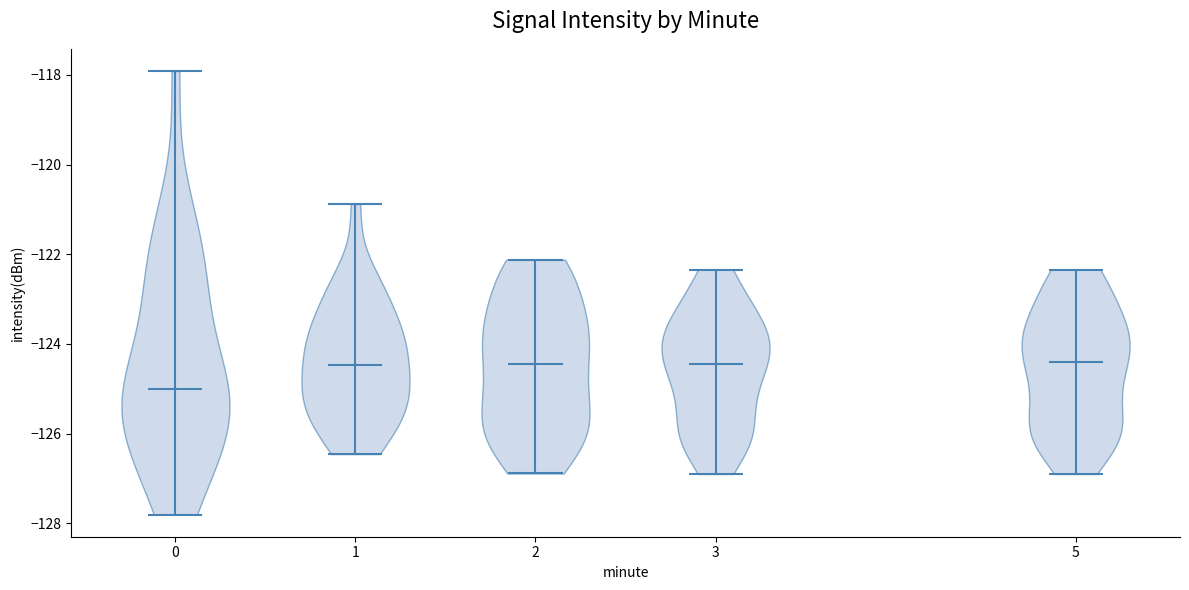

Reading left to right, read every violin against the y-axis: where its median line is, and the lowest and highest points it reaches. The values are not printed on the chart, so give them approximately, as read against the axis.

0: median line -125.0, lowest point -127.8, highest point -118.0
1: median line -124.4, lowest point -126.4, highest point -120.8
2: median line -124.4, lowest point -126.8, highest point -122.2
3: median line -124.4, lowest point -127.0, highest point -122.4
5: median line -124.4, lowest point -127.0, highest point -122.4